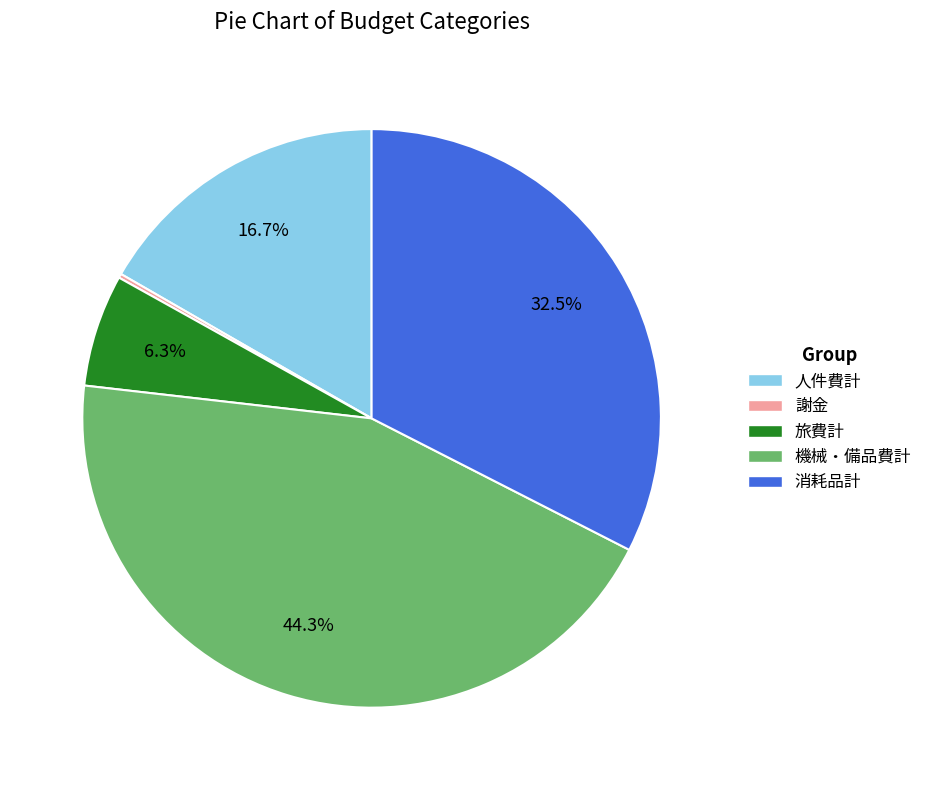

The 機械・備品費計 slice represents 44% of the pie. True or false?

True